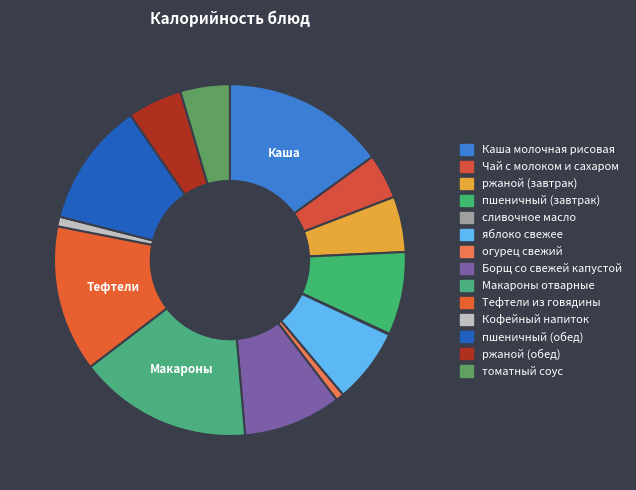

Is яблоко свежее the majority of the pie?

No